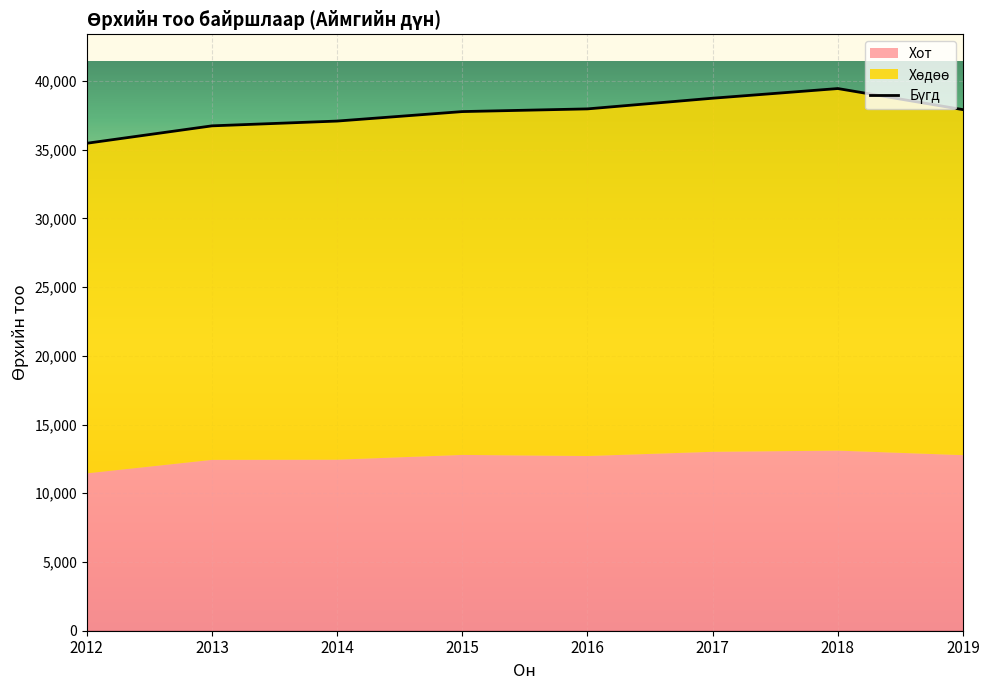

What is the difference between the Бүгд values at 2012 and 2014?

1616